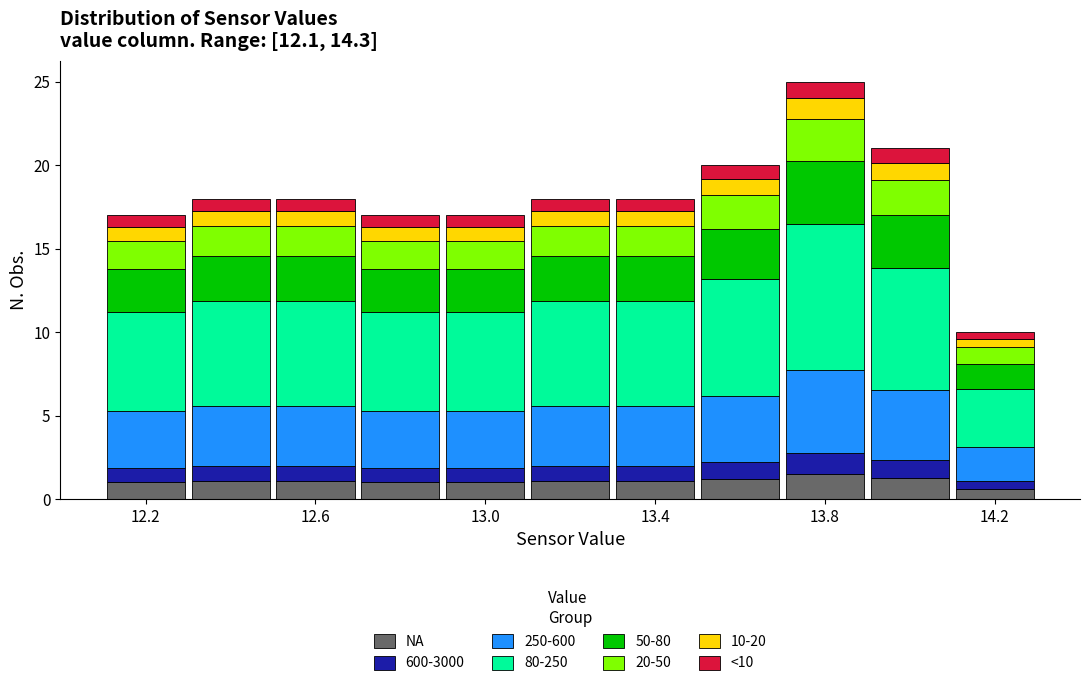

What is the total height of the stacked bar covering 13.3 to 13.5 on the x-axis? Neither the bar edges nor the heights are printed on the chart, so give them approximately, as read against the axes.

18